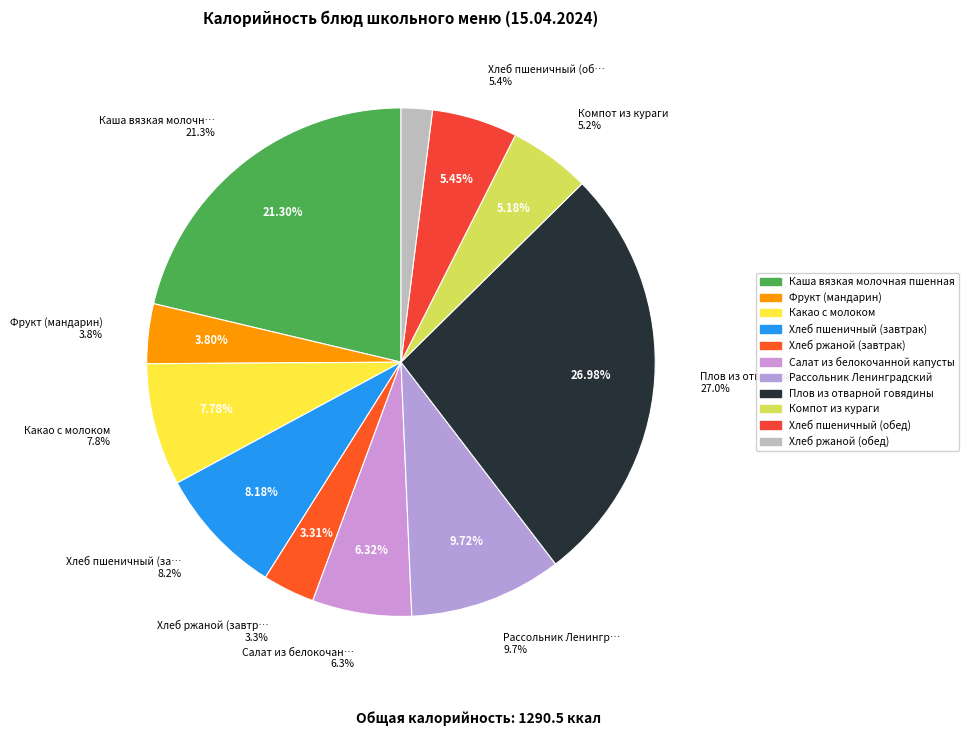

Combined, do Рассольник Ленинградский and Хлеб ржаной (обед) account for over 50%?

No